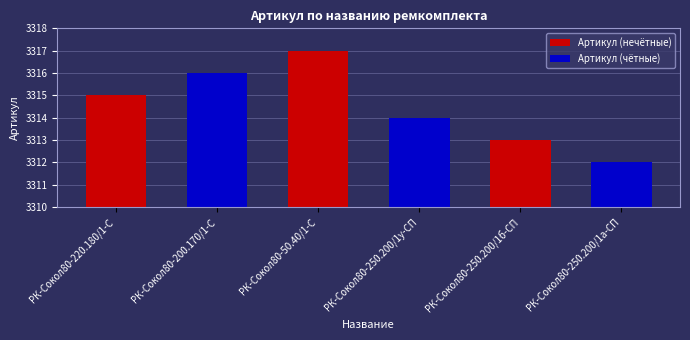

What is the sum of the values at РК-Сокол80-220.180/1-С and РК-Сокол80-250.200/1а-СП?

6627